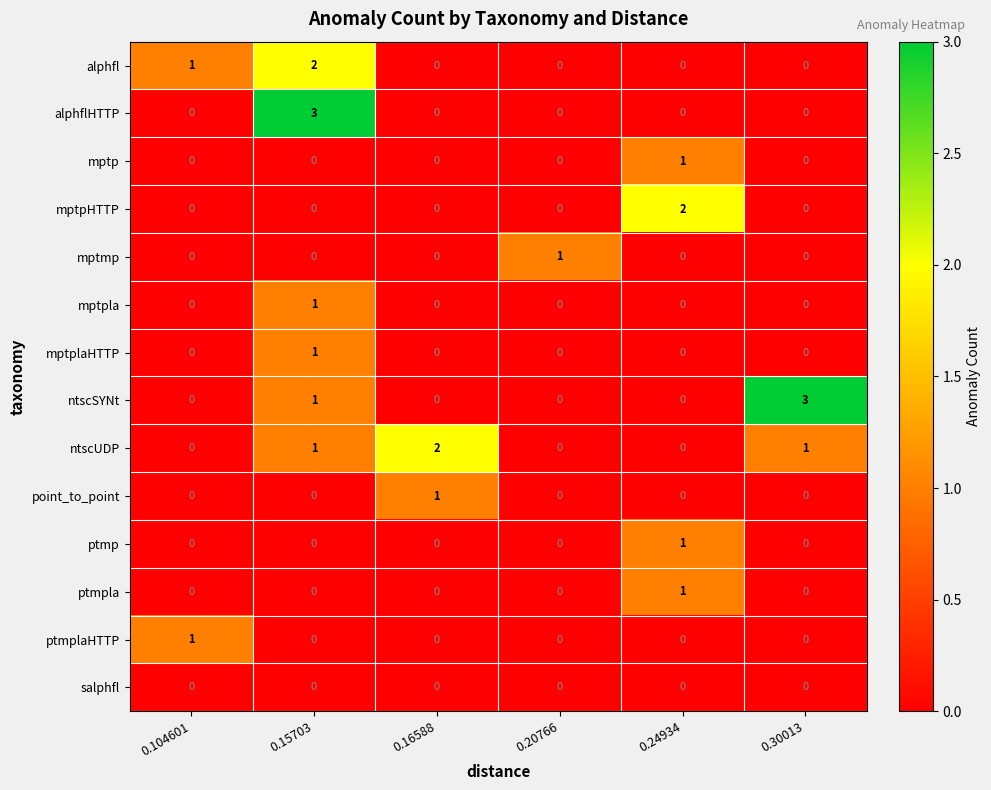

At which label is ntscSYNt closest to 1?

0.15703